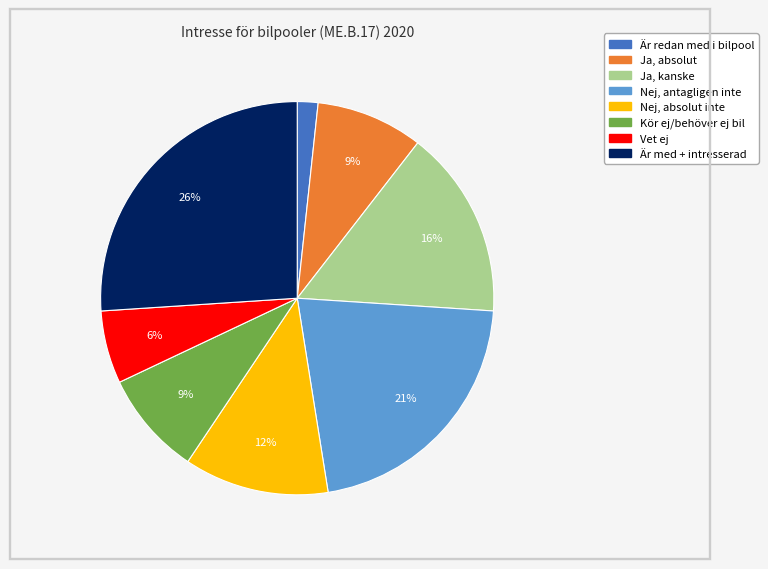

How many slices are in this pie chart?

8